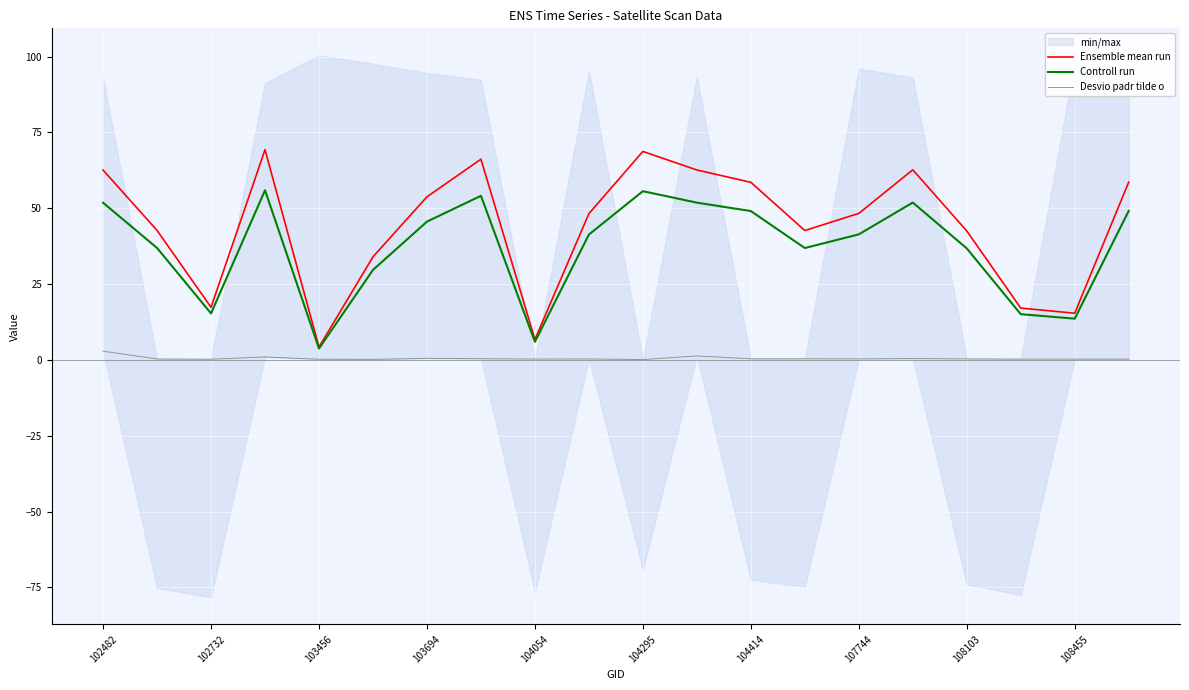

Is it true that Ensemble mean run equals 53.8 at 103694?

True